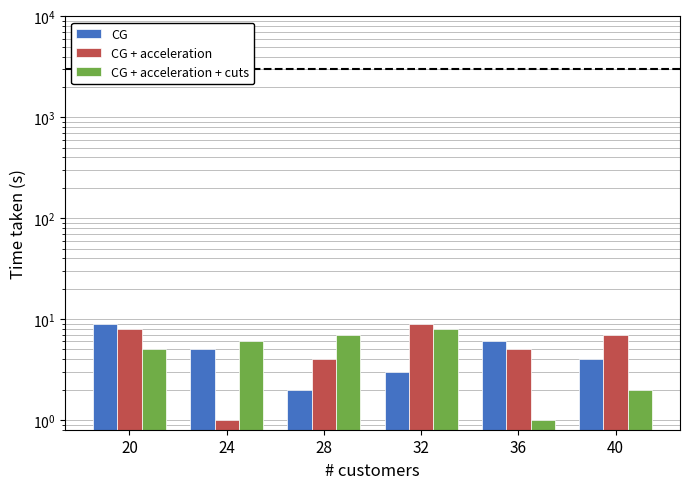

Reading left to right, list all the values displayed in this chart.

CG: 20=9	24=5	28=2	32=3	36=6	40=4
CG + acceleration: 20=8	24=1	28=4	32=9	36=5	40=7
CG + acceleration + cuts: 20=5	24=6	28=7	32=8	36=1	40=2